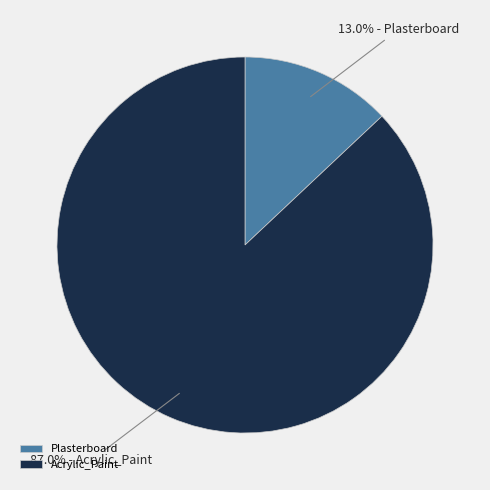

To the nearest percent, what is the average slice percentage?

50%